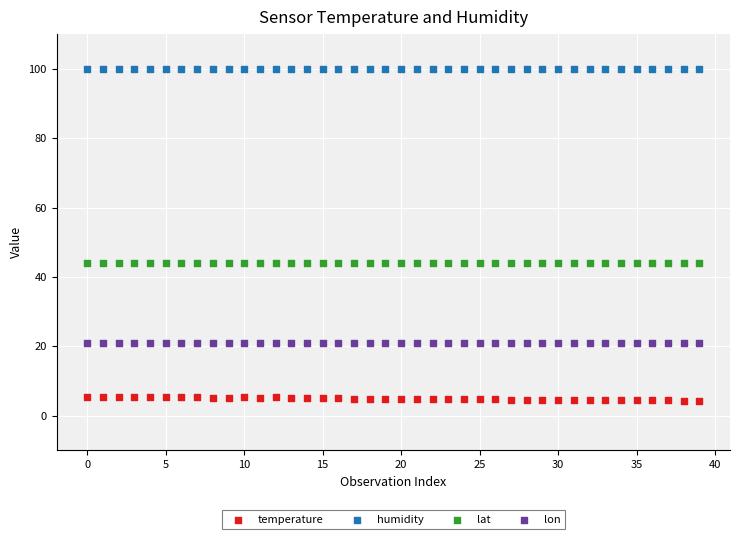

Which series reaches the minimum Y coordinate?

temperature